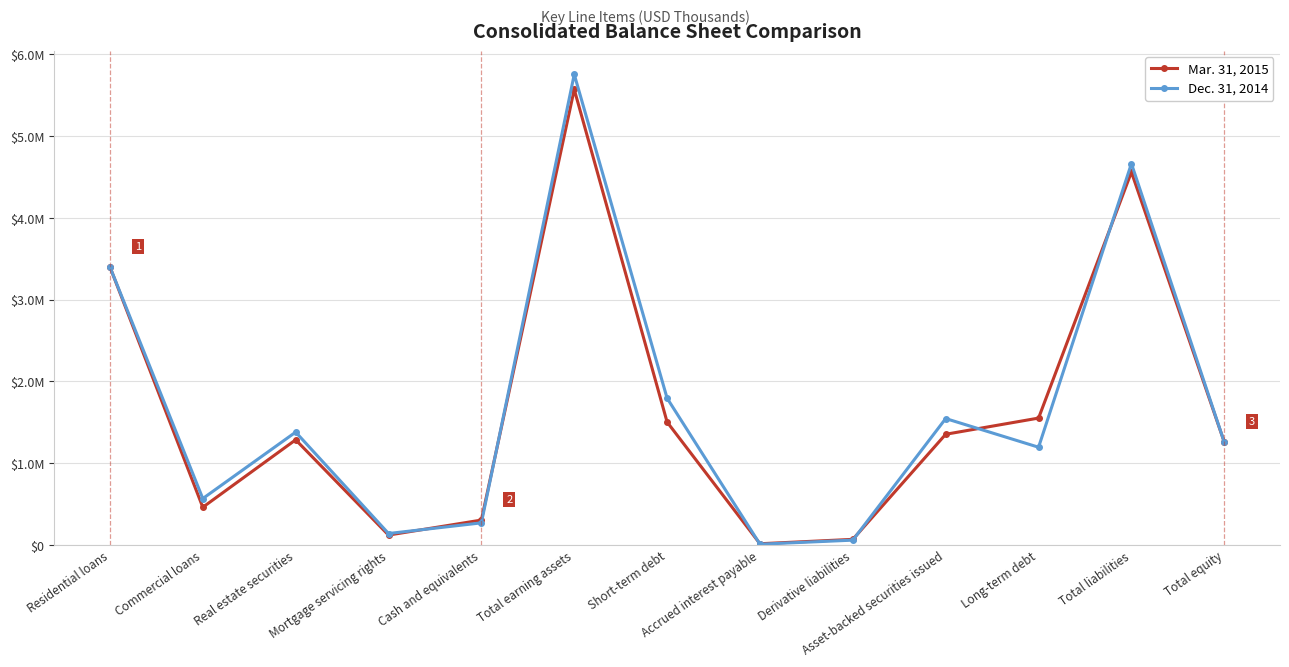

True or false: Mar. 31, 2015 and Dec. 31, 2014 intersect in this chart.

True